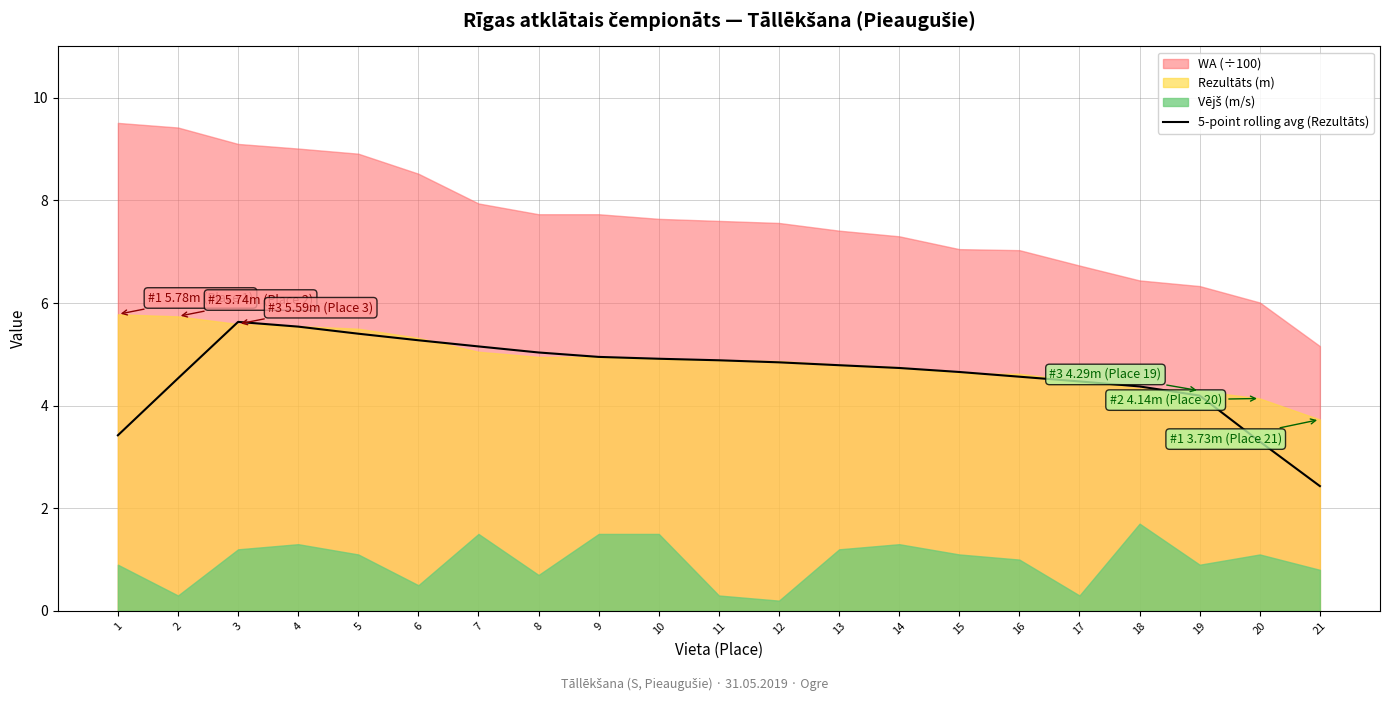

How many interior local peaks (higher than both neighbors) does the data have?

1